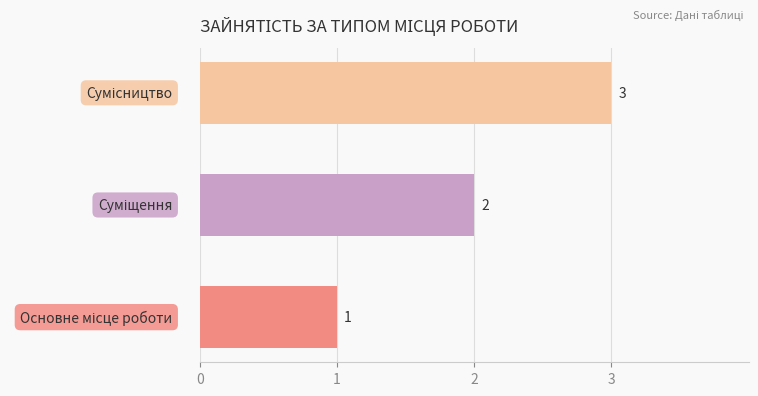

What is the greatest value displayed?

3